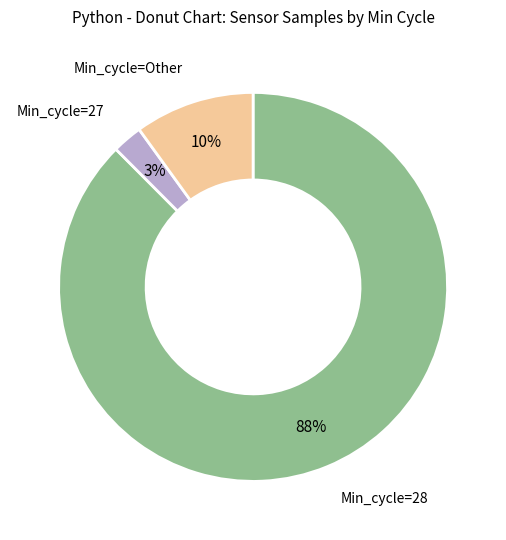

Is there a majority slice in this chart?

Yes